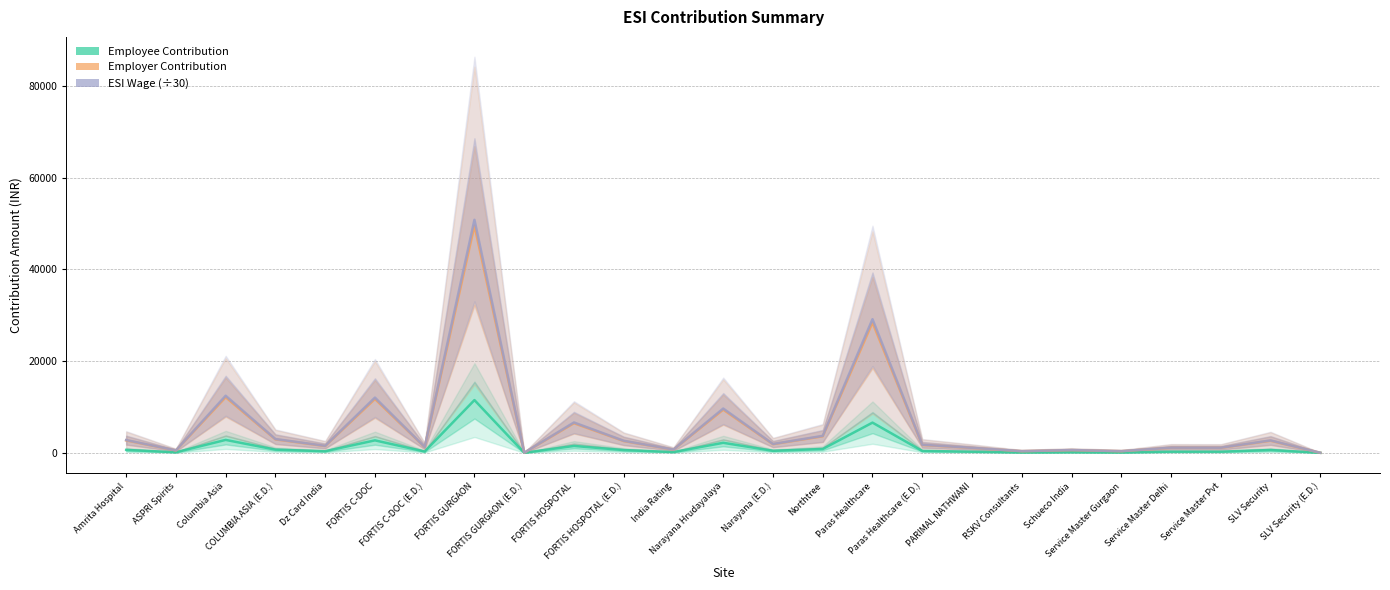

How many values in the Employee Contribution series exceed 410?

12